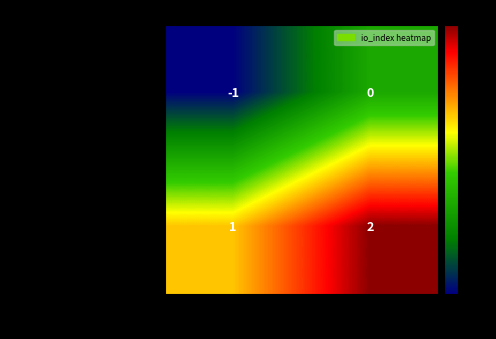

At direction_1, list the series in order from largest to smallest.

aa1a4253f007663a...58c26, 9d7b368c98986cce...cfaabfb